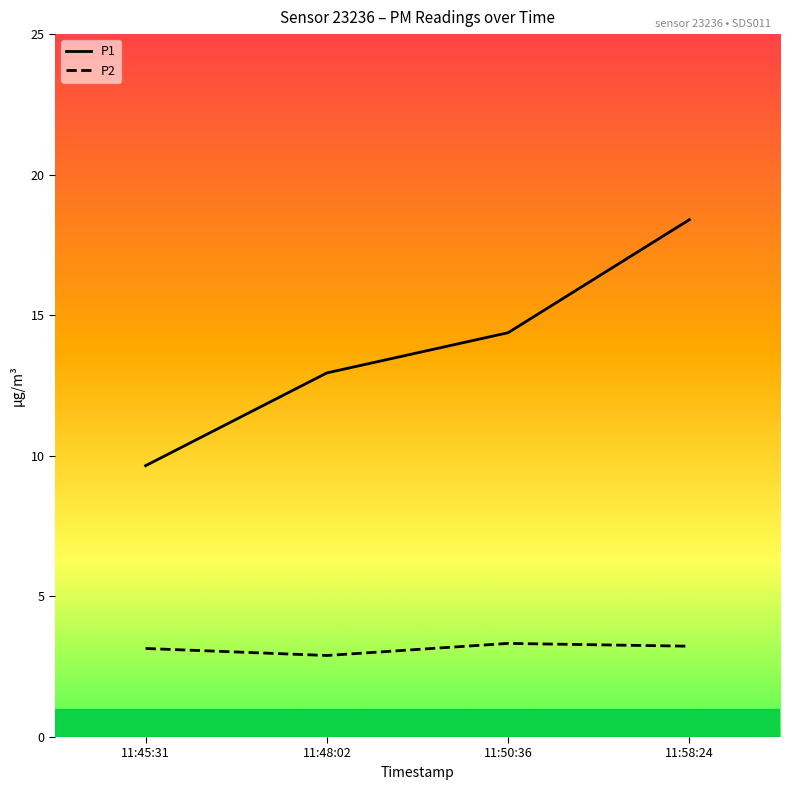

What is the greatest value displayed?

18.4